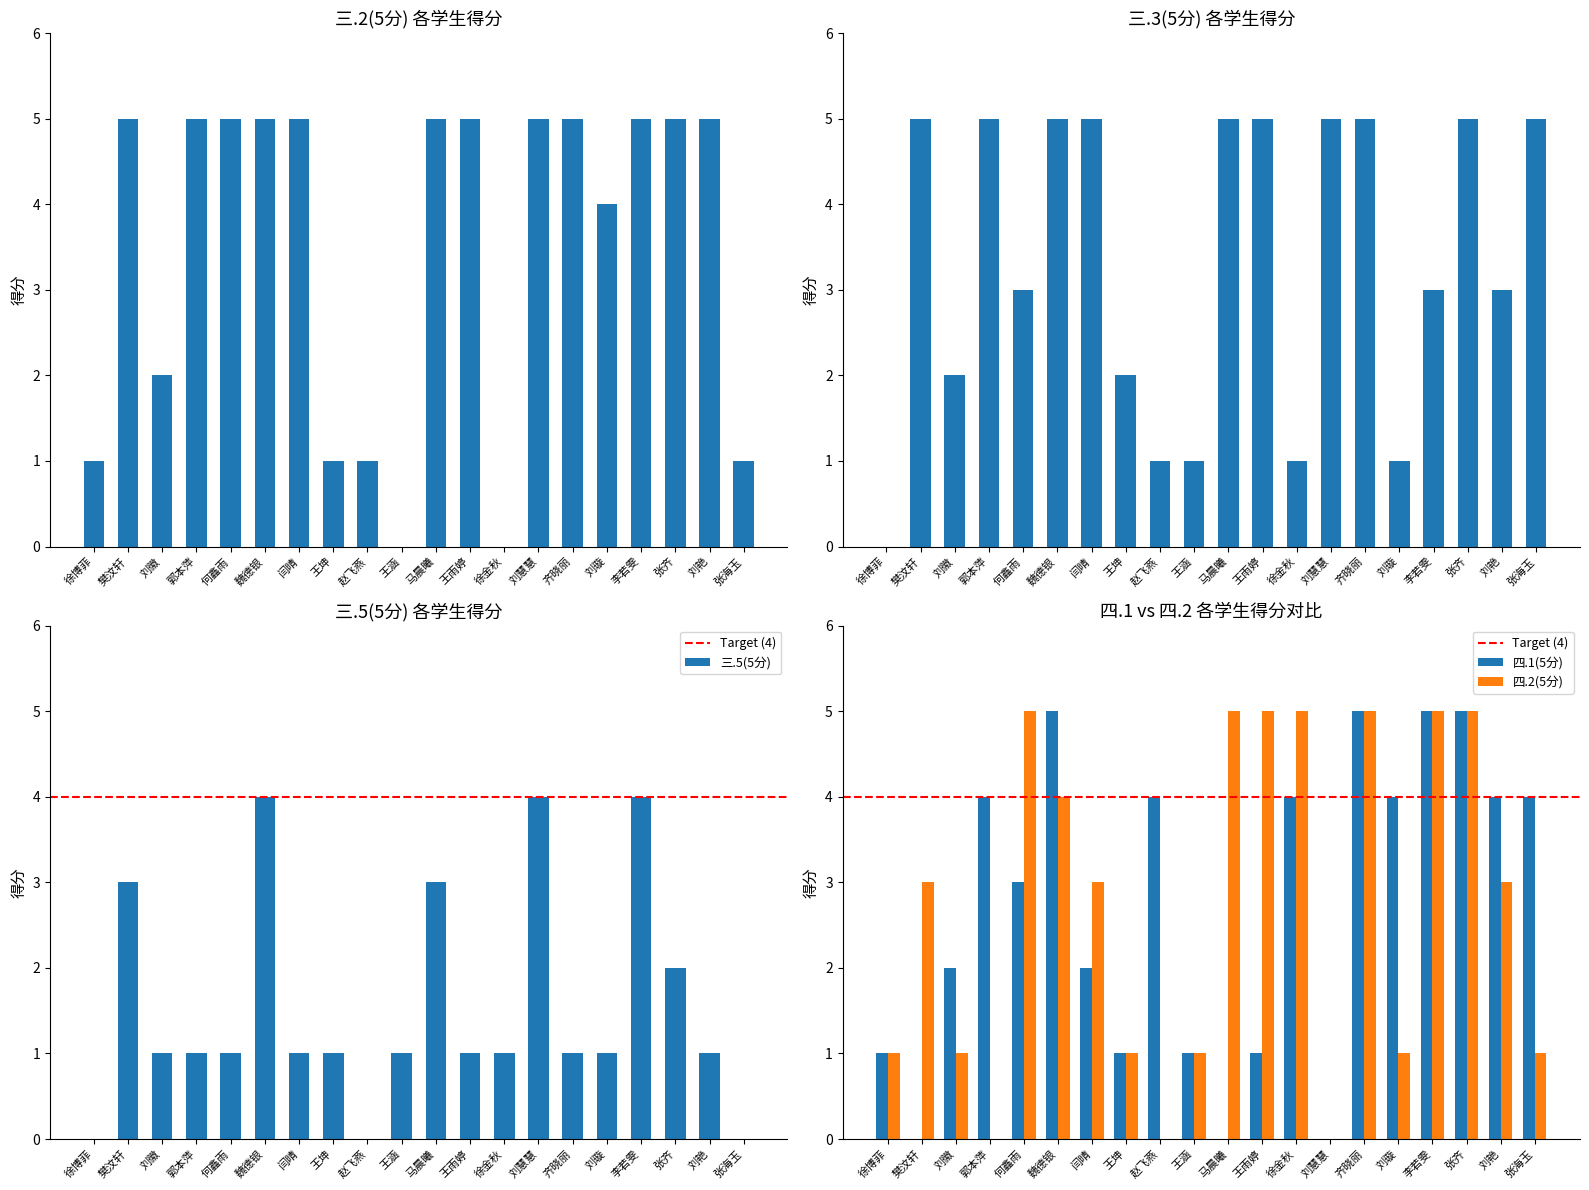

Are the bars horizontal?

No